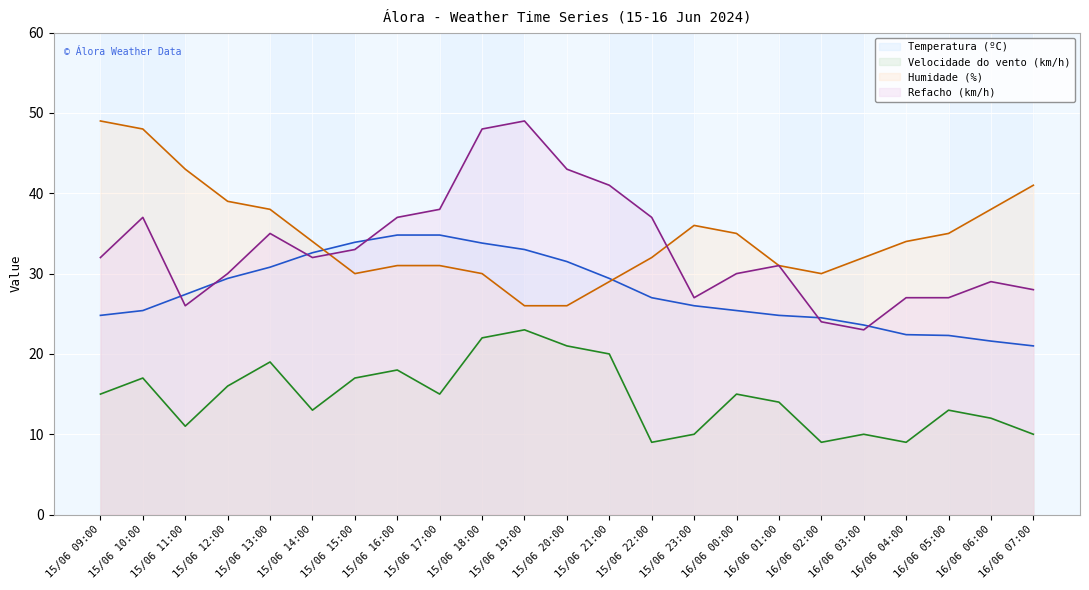

How many values in the Humidade (%) series exceed 34?

10